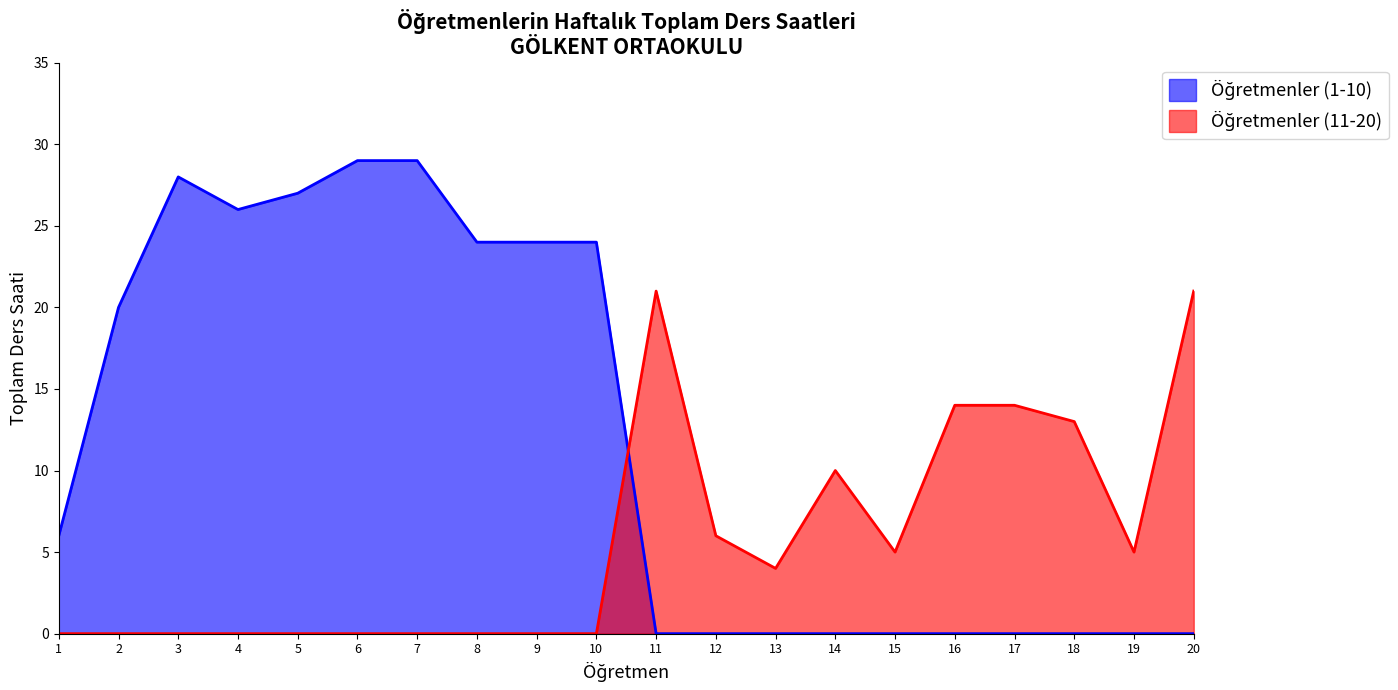

Reading left to right, list all the values displayed in this chart.

Toplam Ders Saati: 6	20	28	26	27	29	29	24	24	24	21	6	4	10	5	14	14	13	5	21
Öğretmen No: 1	2	3	4	5	6	7	8	9	10	11	12	13	14	15	16	17	18	19	20